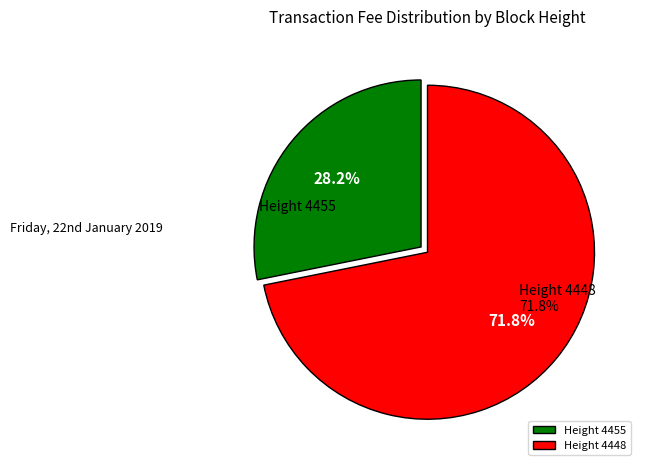

What percentage is NOT represented by 4448?

28.2%